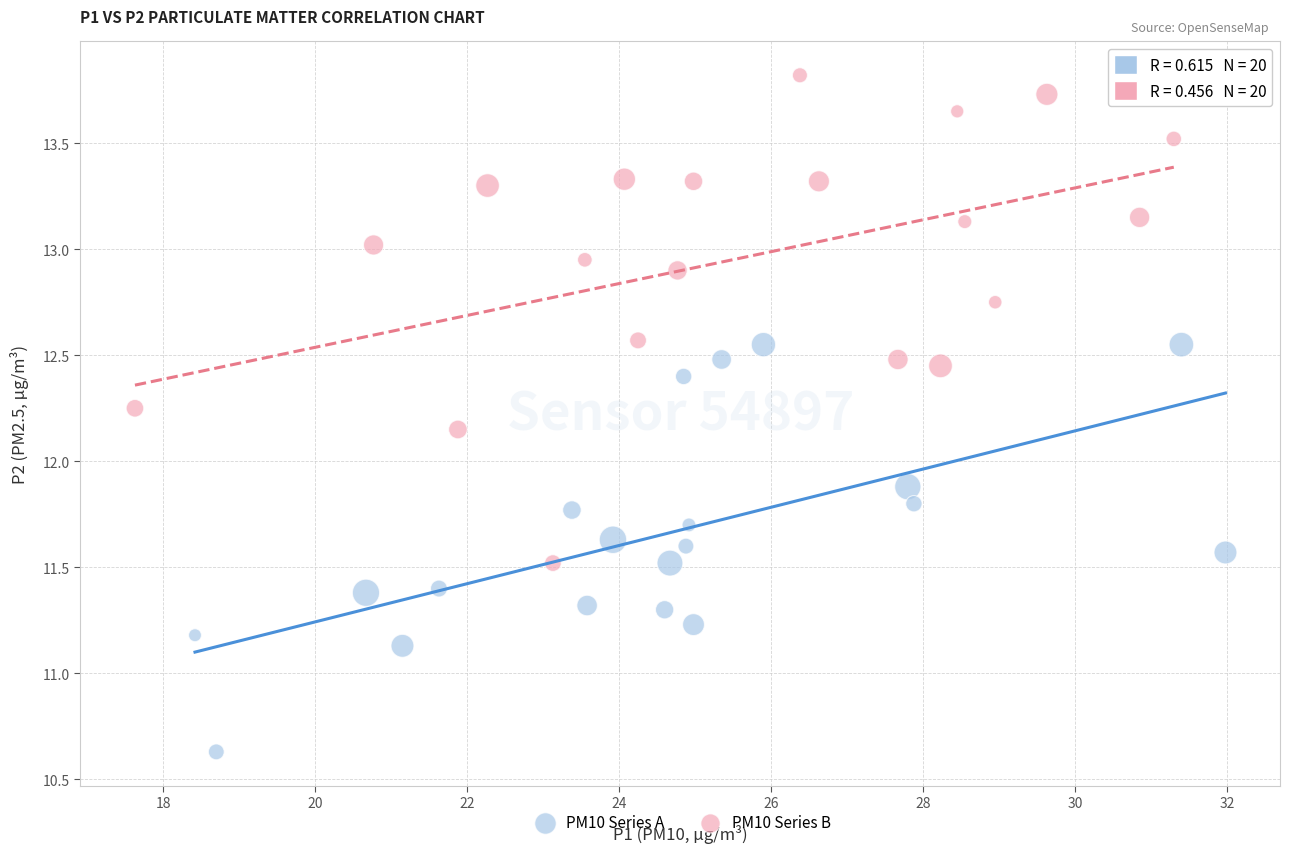

Which series reaches the maximum Y coordinate?

PM10 Series B